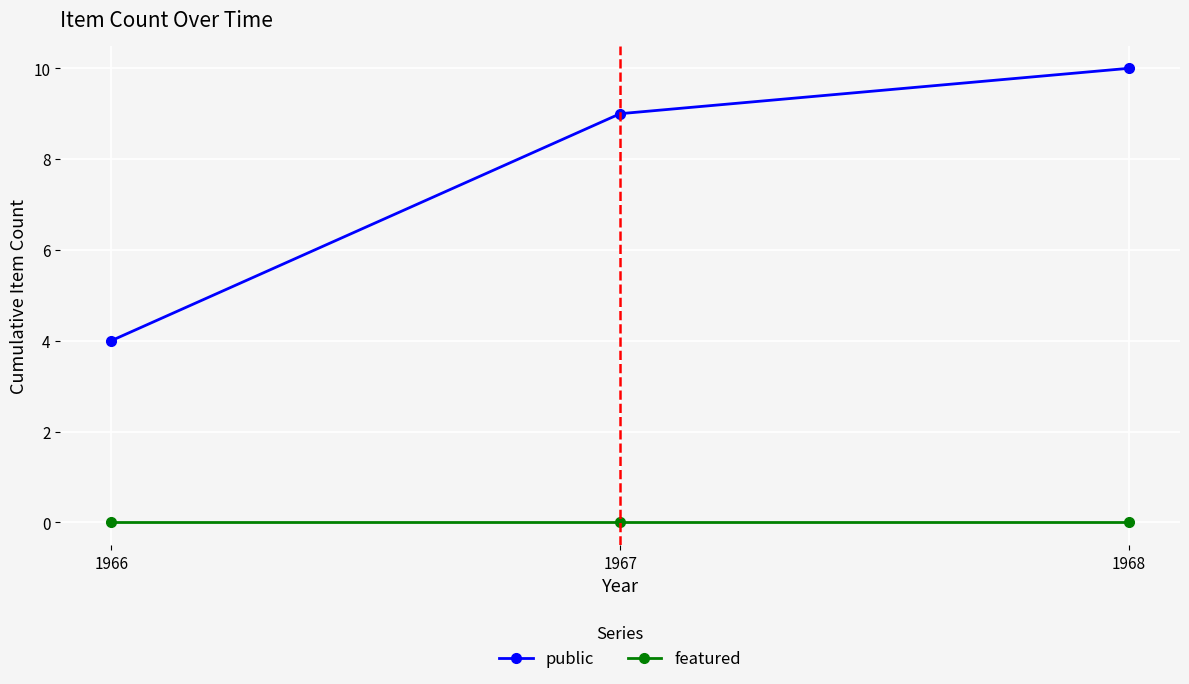

Reading left to right, extract all data points from this chart.

public: 1966=4	1967=9	1968=10
featured: 1966=0	1967=0	1968=0